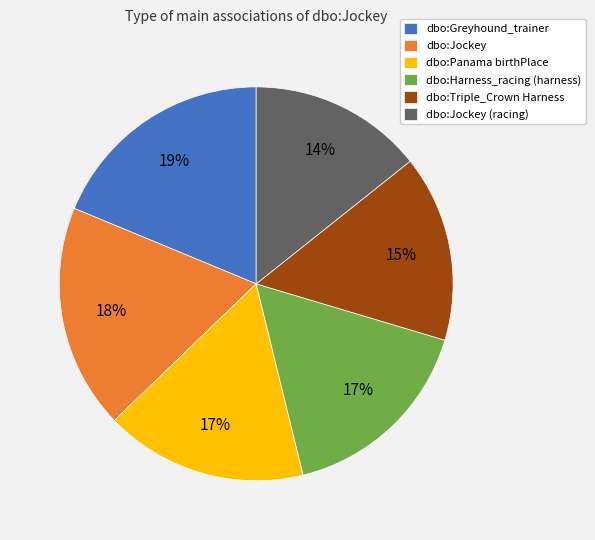

Do dbo:Jockey and dbo:Jockey (racing) together represent more than half of the pie?

No